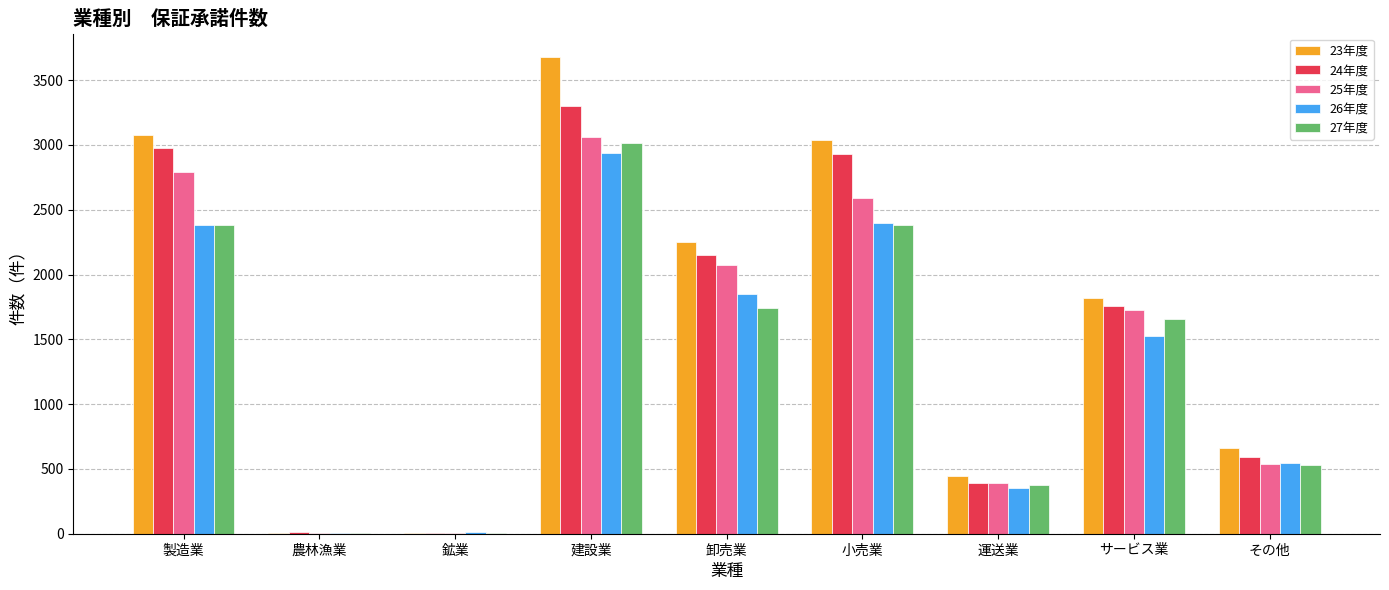

At which category is the sum across all series the highest?

建設業